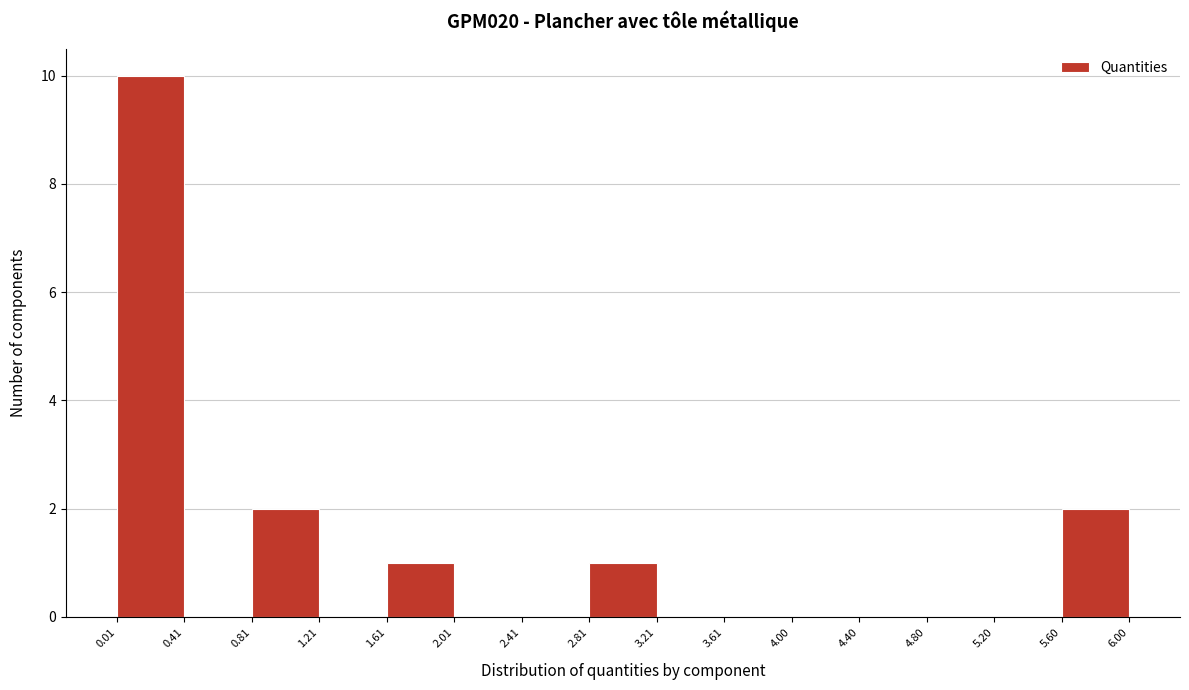

Reading left to right, transcribe this chart: for each bar, give the range it covers on the x-axis and its height. The values are not printed on the chart, so give them approximately, as read against the axis.

0.01 to 0.41: 10
0.41 to 0.81: 0
0.81 to 1.21: 2
1.21 to 1.61: 0
1.61 to 2.01: 1
2.01 to 2.41: 0
2.41 to 2.81: 0
2.81 to 3.21: 1
3.21 to 3.61: 0
3.61 to 4.00: 0
4.00 to 4.40: 0
4.40 to 4.80: 0
4.80 to 5.20: 0
5.20 to 5.60: 0
5.60 to 6.00: 2